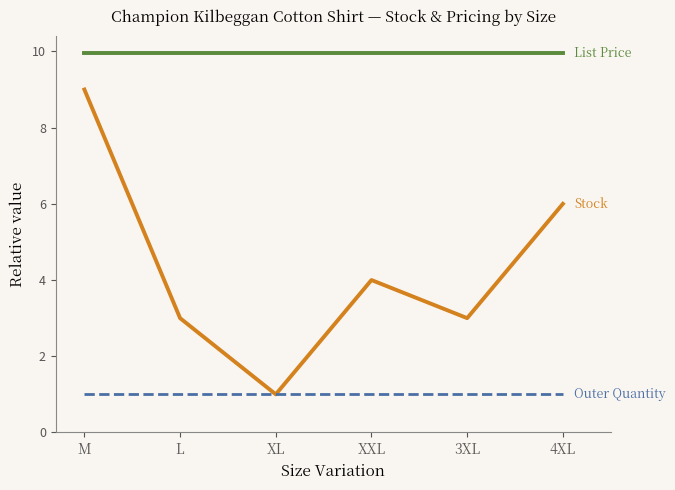

What is the minimum value shown in the chart?

1.0